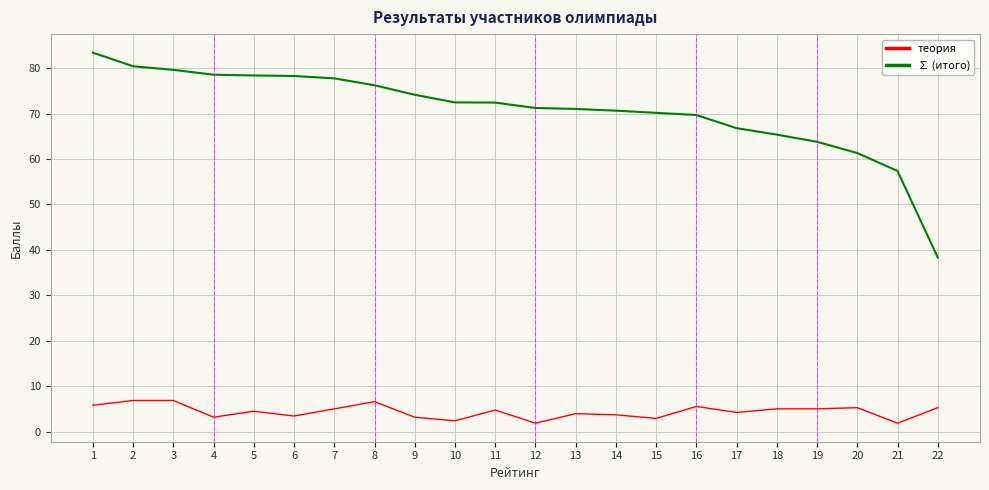

Is the value of ∑ (итого) at 7 greater than the value of теория at 17?

Yes